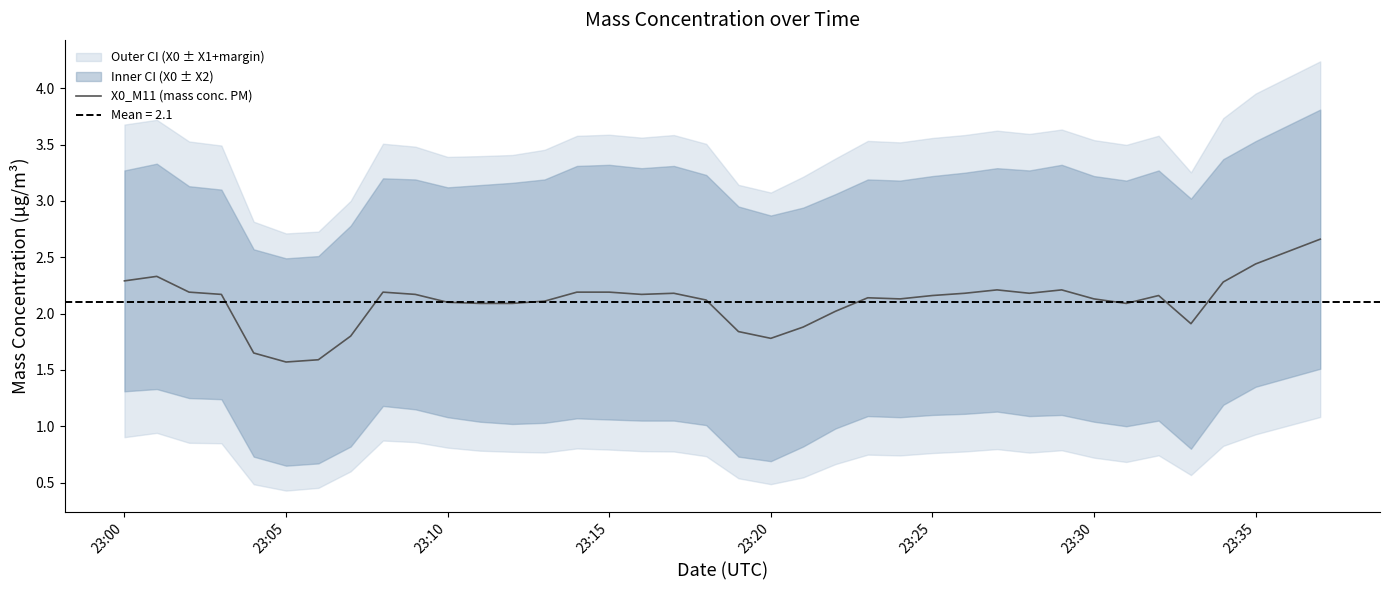

What is the maximum value for X0_M11 (mass conc. PM)?

2.7